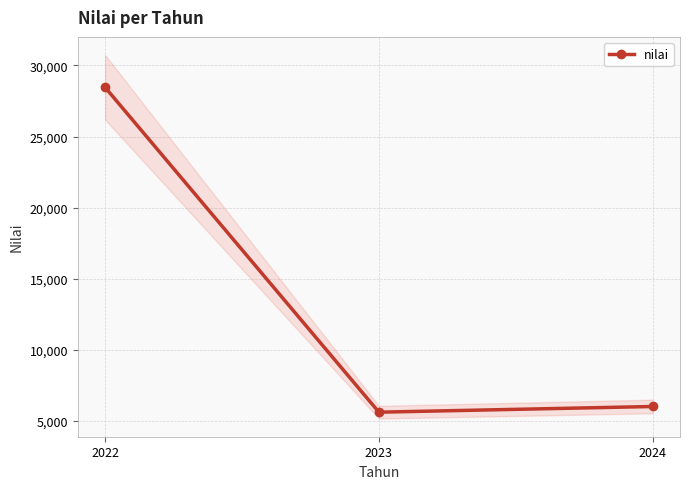

What is the change in value from 2022 to 2023?

-22855